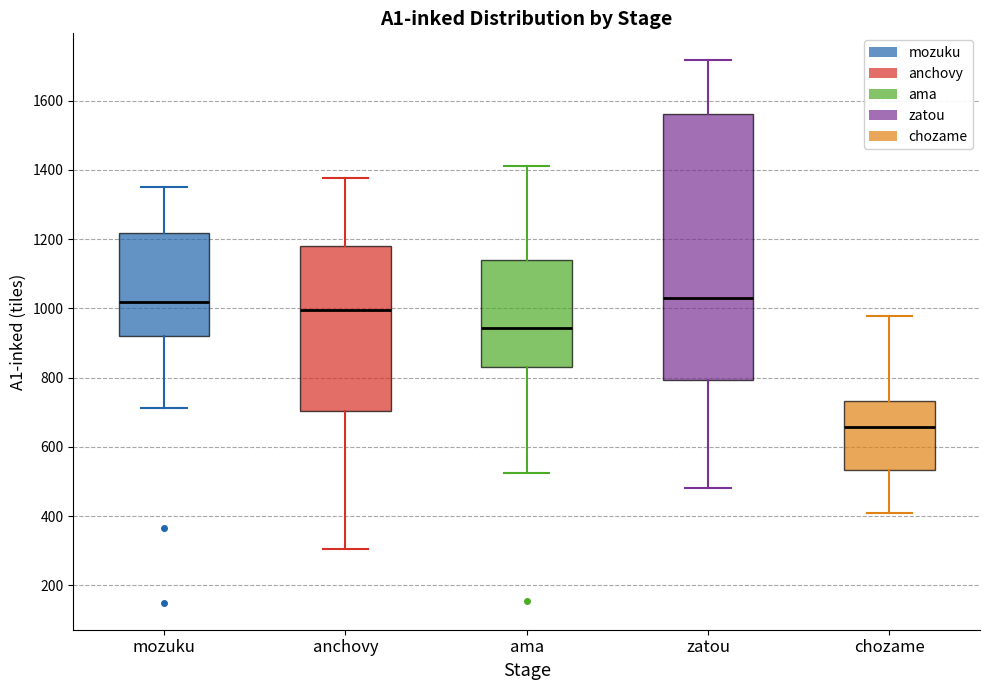

Where is the lower edge of the box for anchovy on the y-axis? The values are not printed on the chart, so give them approximately, as read against the axis.

700